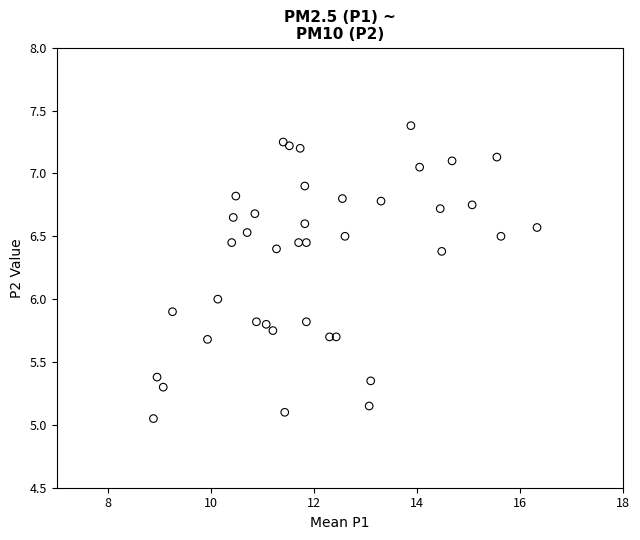

What is the range of X values (max minus min)?

7.4